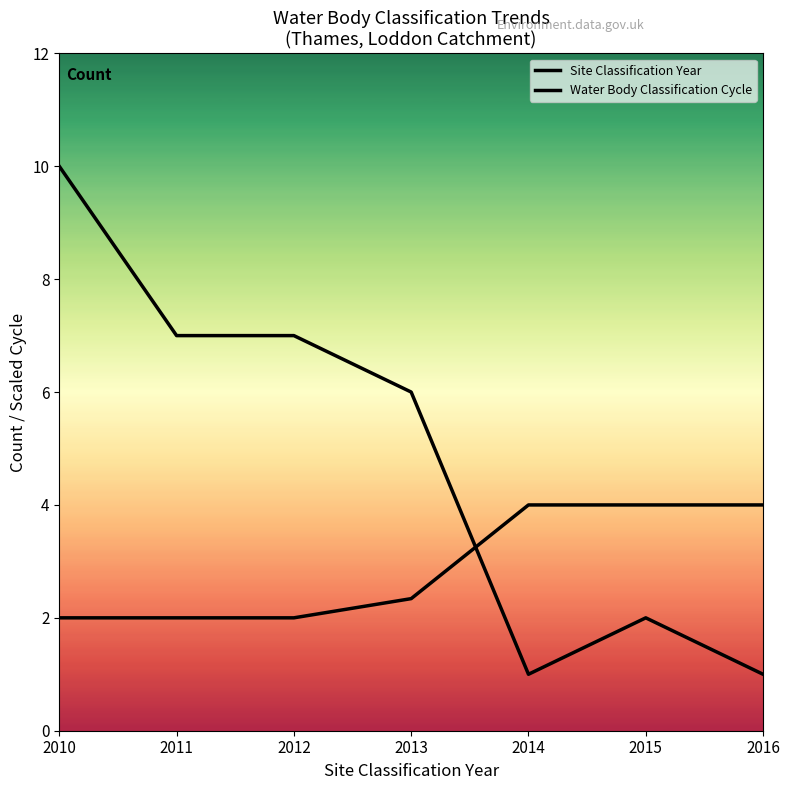

Does the chart display data point markers on the line(s)?

No